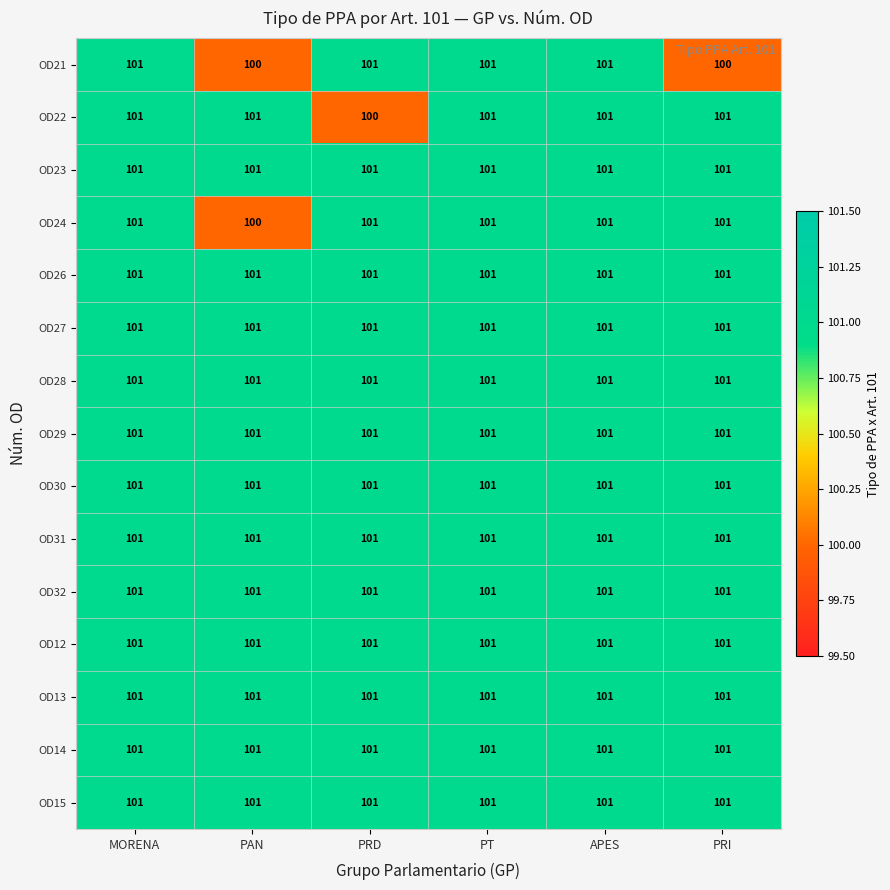

What is the maximum value for OD24?

101